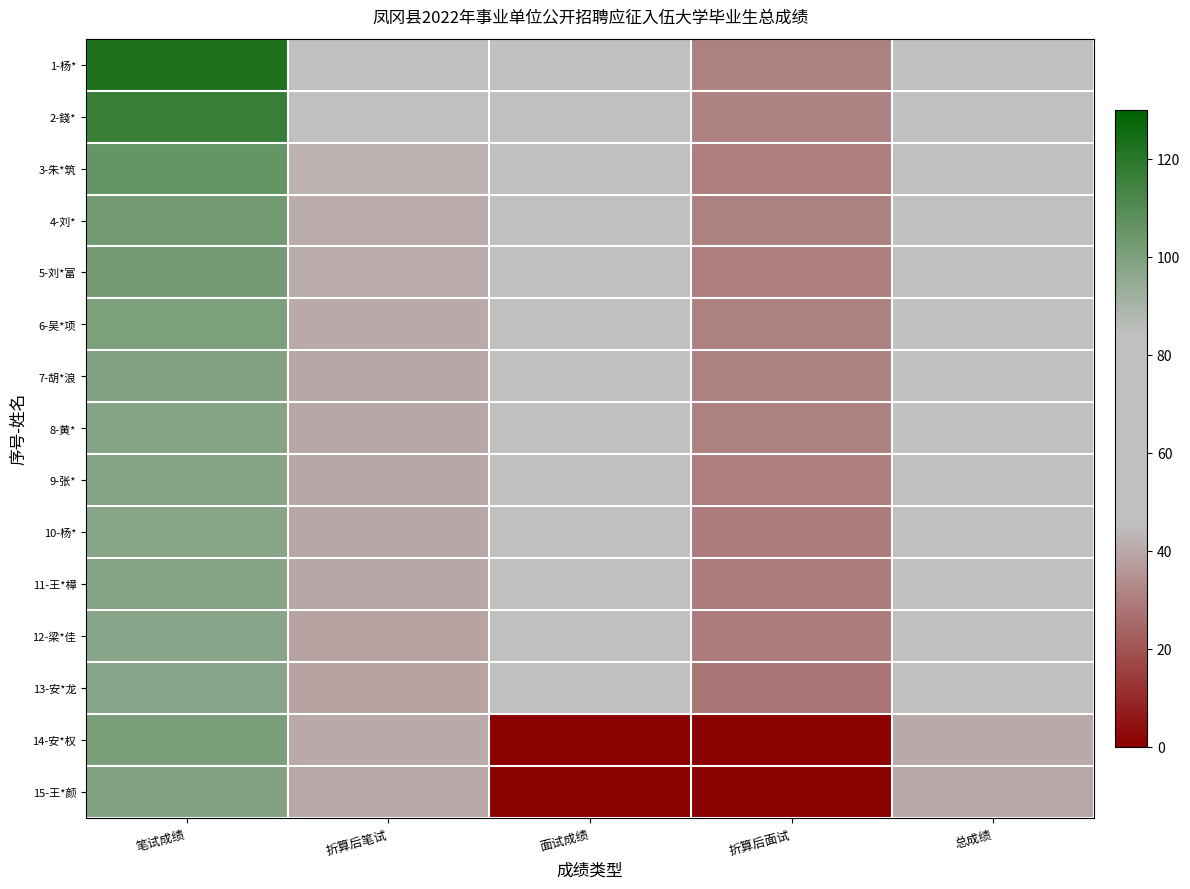

What is the maximum value shown in the chart?

122.8